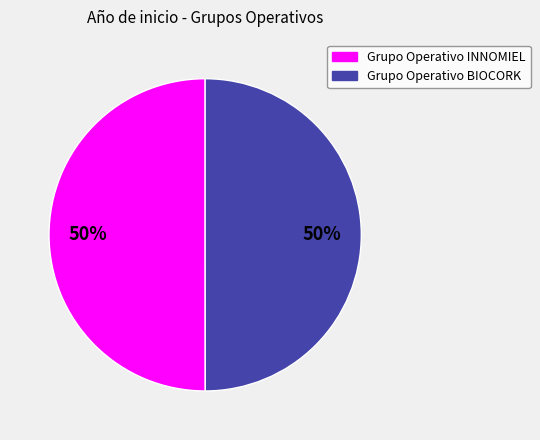

Do Grupo Operativo BIOCORK and Grupo Operativo INNOMIEL together represent more than half of the pie?

Yes